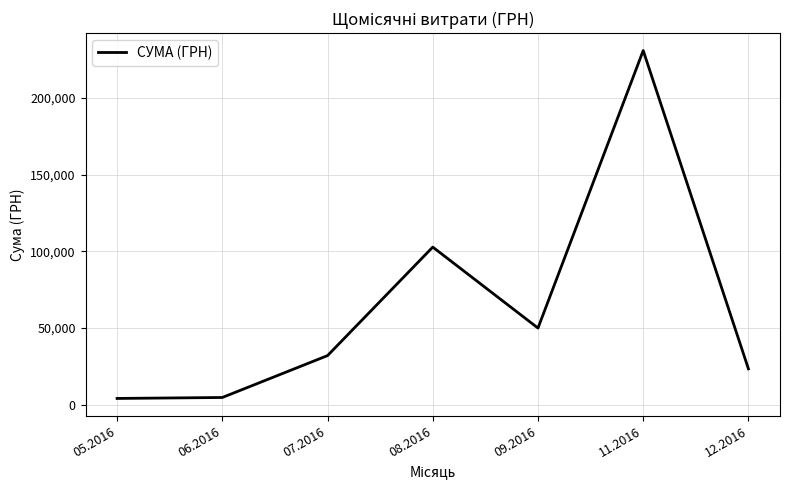

The value at 12.2016 is 7673.9. True or false?

False